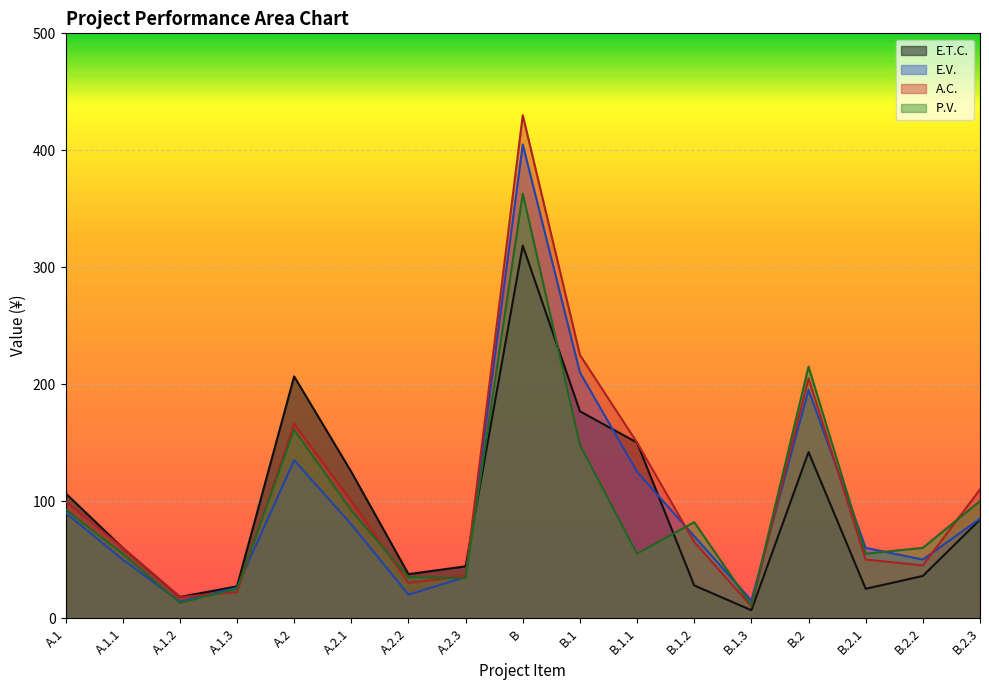

What is the maximum value for A.C.?

430.0